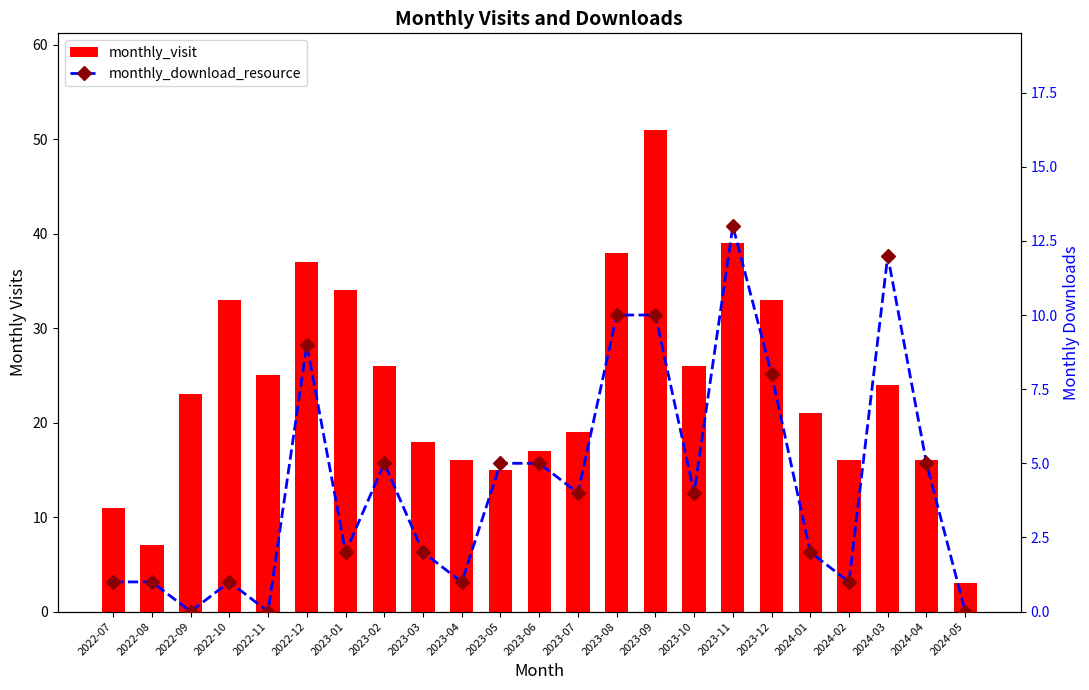

At which category is the sum across all series the highest?

2023-09